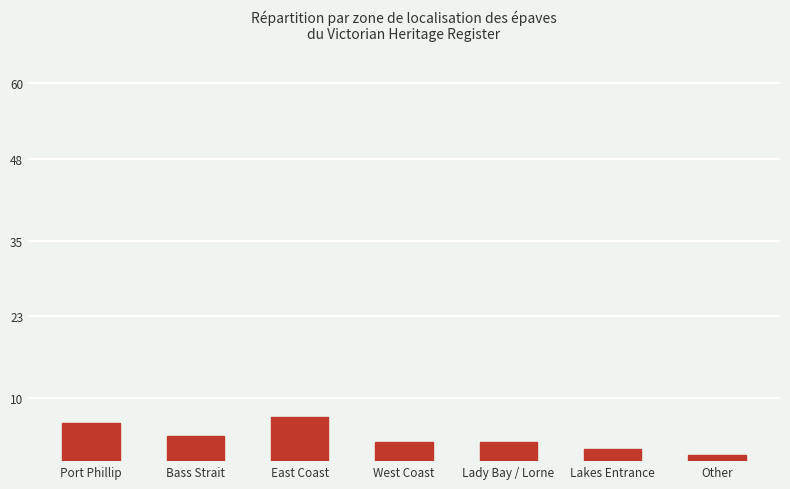

What is the label of the 3rd bar from the right?

Lady Bay / Lorne